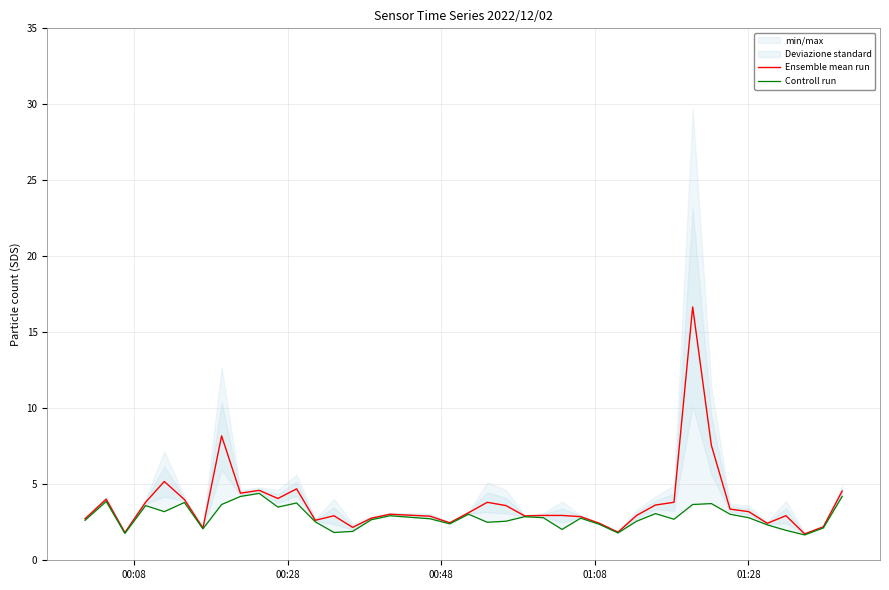

What is the highest value of the Ensemble mean run series?

16.7